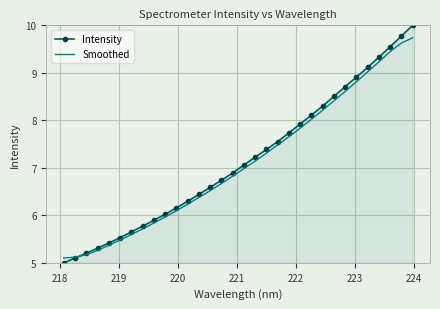

Which series has the widest spread of values?

Intensity